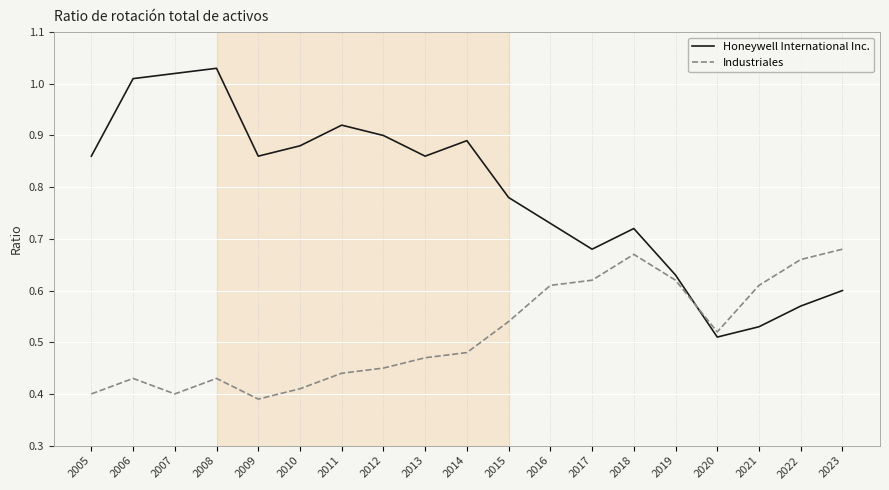

Does the chart have visible grid lines?

Yes